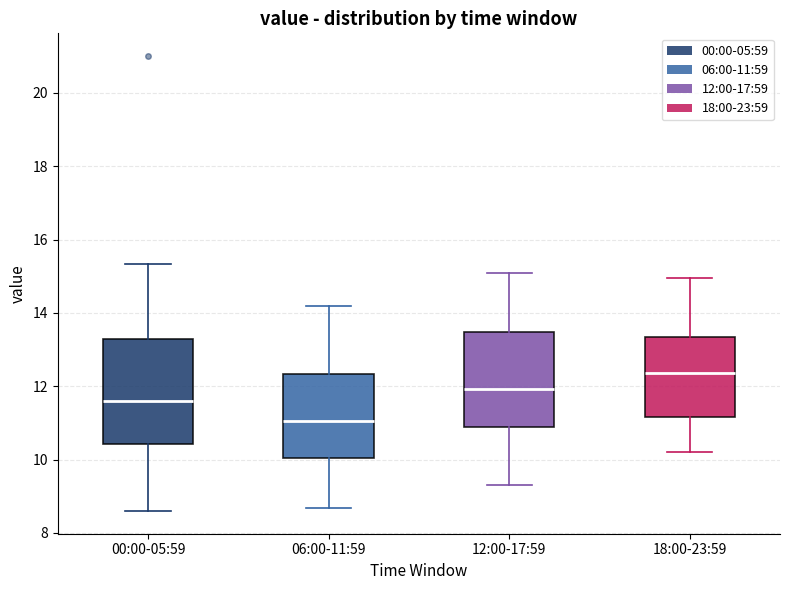

Where does the upper whisker of the box for 00:00-05:59 end on the y-axis? The values are not printed on the chart, so give them approximately, as read against the axis.

15.4